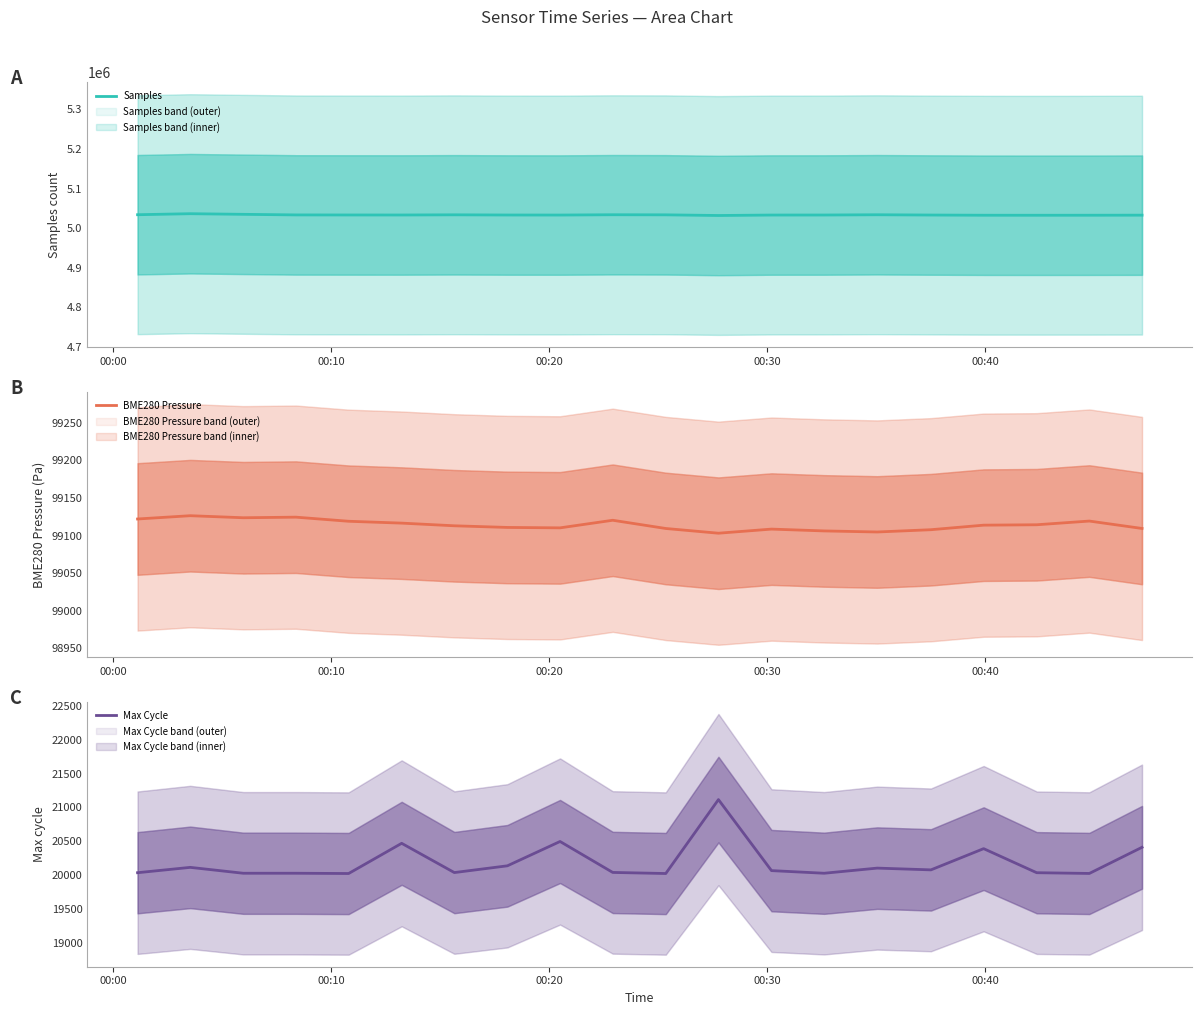

At which label is Samples closest to 5034183?

00:00